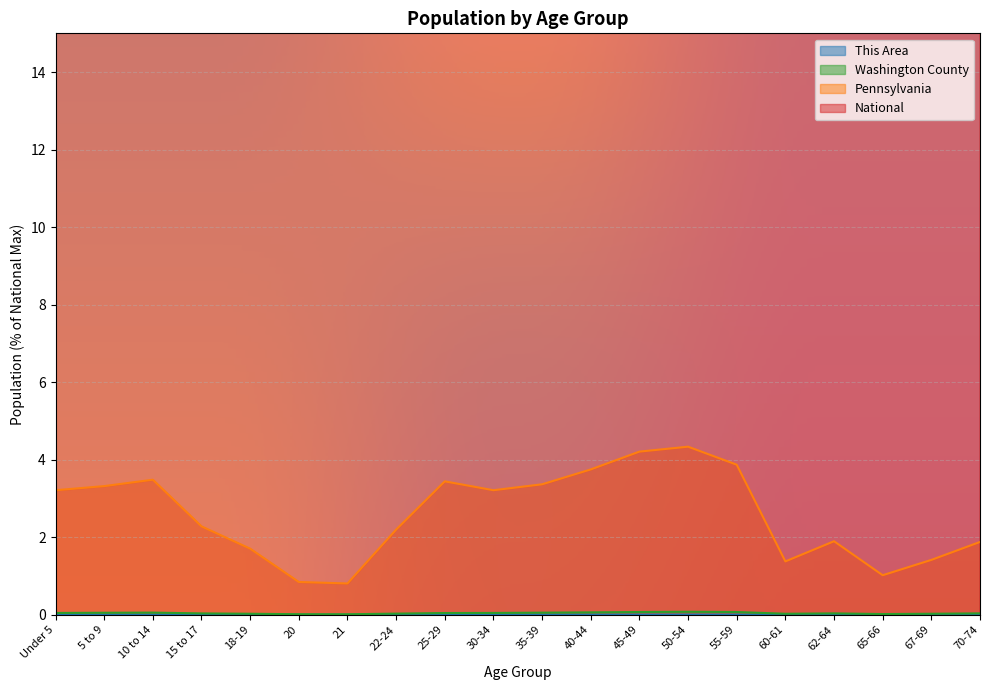

True or false: Pennsylvania has more than 0 interior local peaks.

True